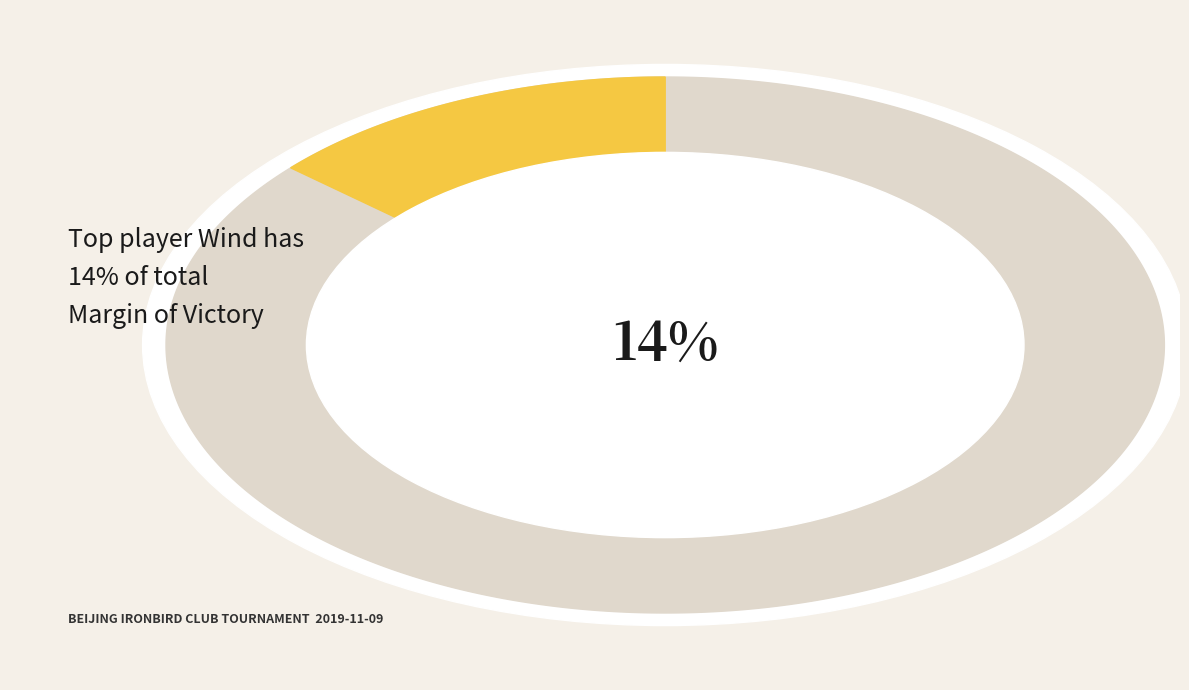

Does Wind account for over 50% of the chart?

No